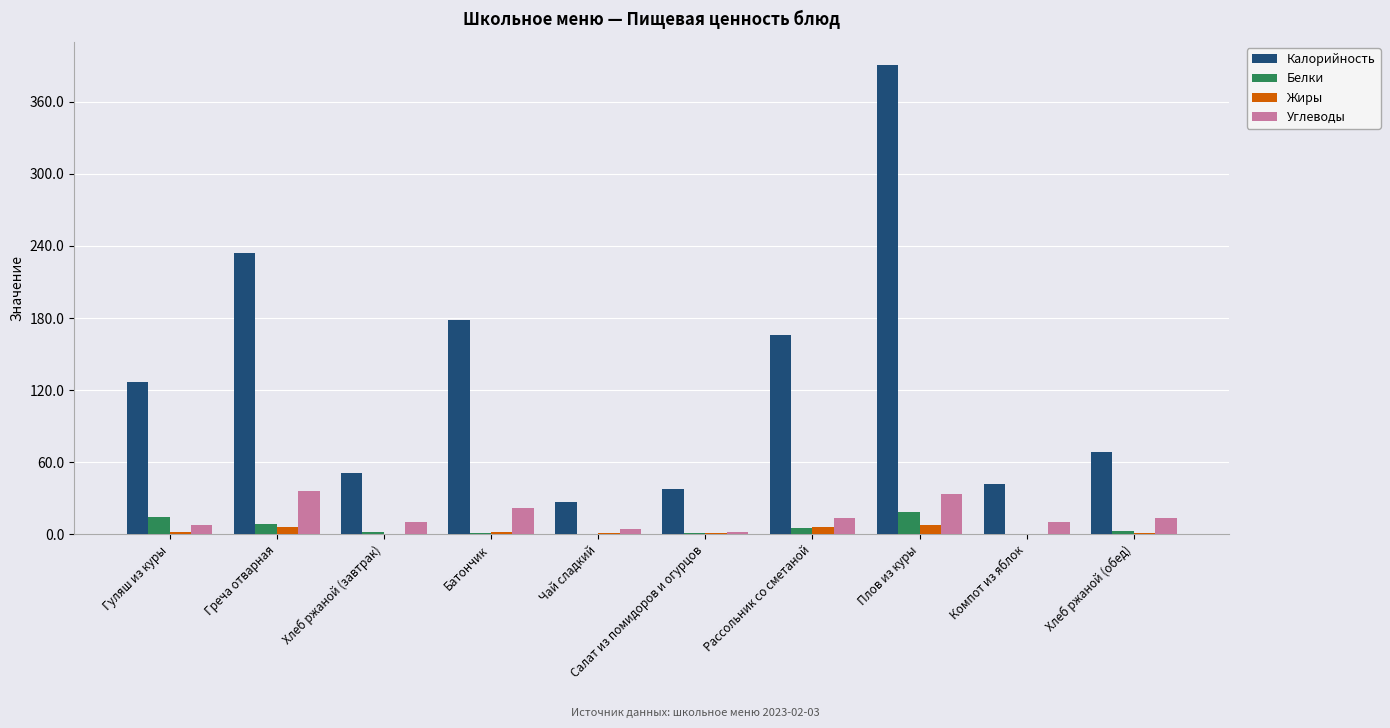

Which series has the largest total across all categories?

Калорийность